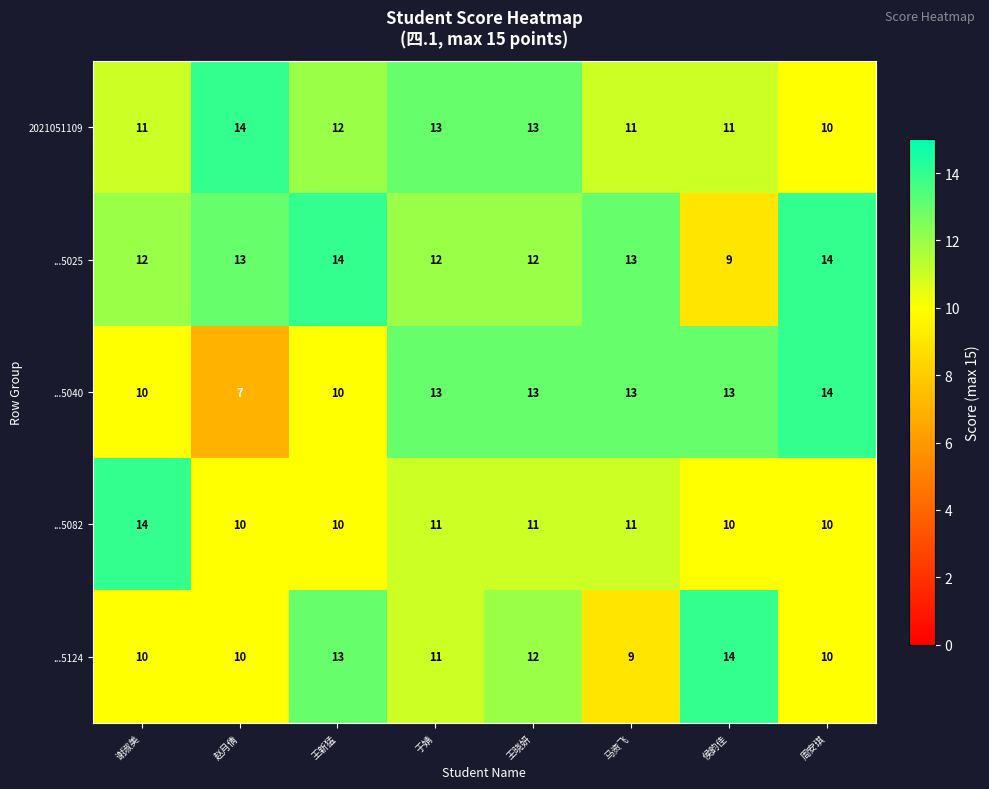

Which series has the largest total across all categories?

...5025